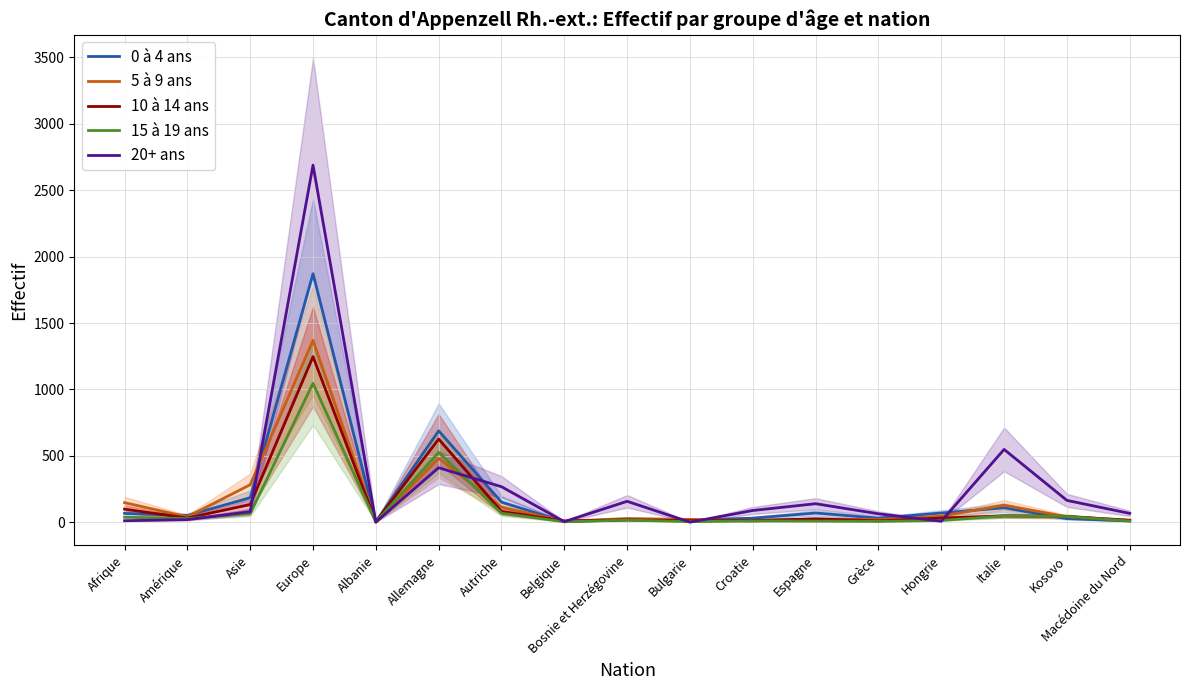

The 20+ ans series shows 1045 at Europe. True or false?

False